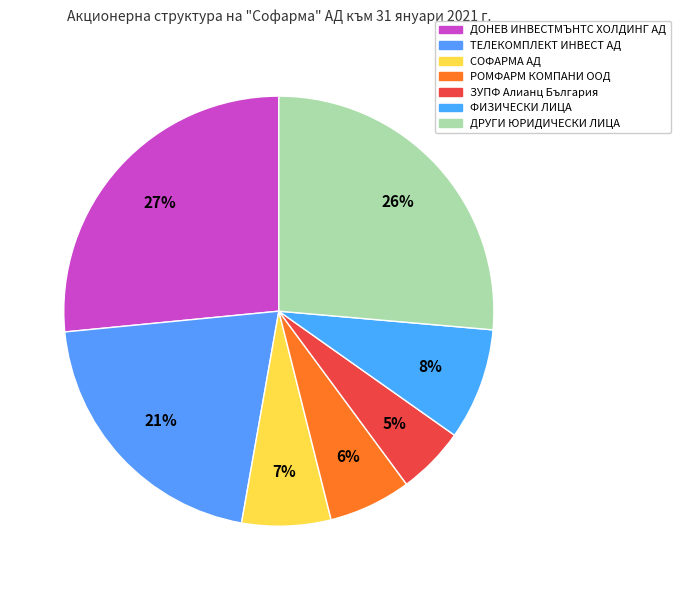

How many segments does this pie chart have?

7